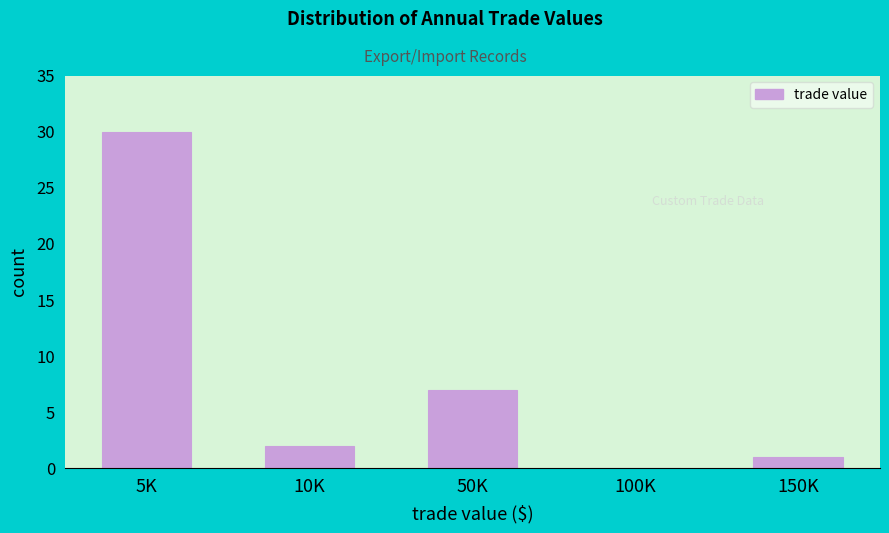

Reading left to right, list all the values displayed in this chart.

5K=30	10K=2	50K=7	100K=0	150K=1